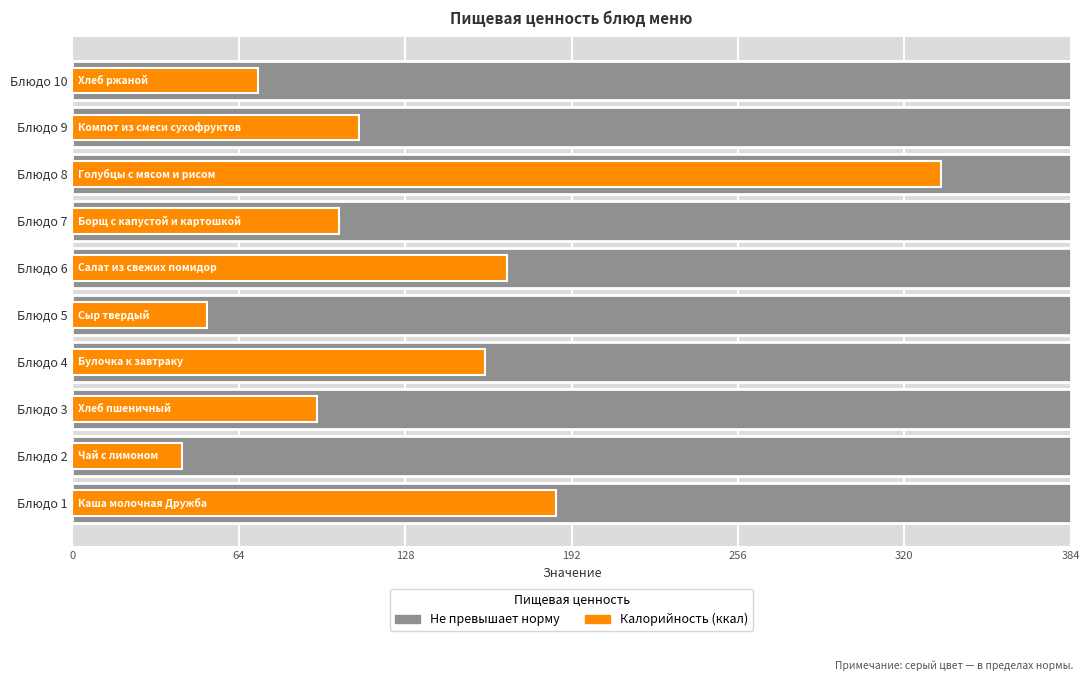

Count the number of data series in this chart.

2